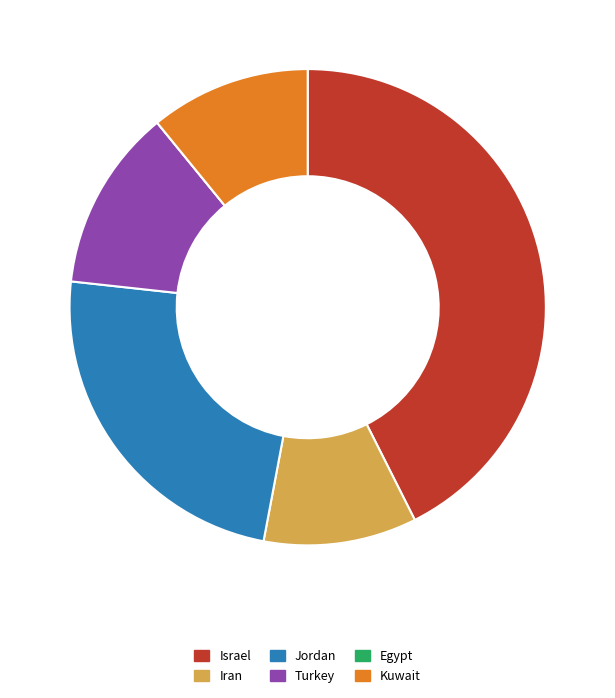

True or false: Iran accounts for 17% of the total.

False